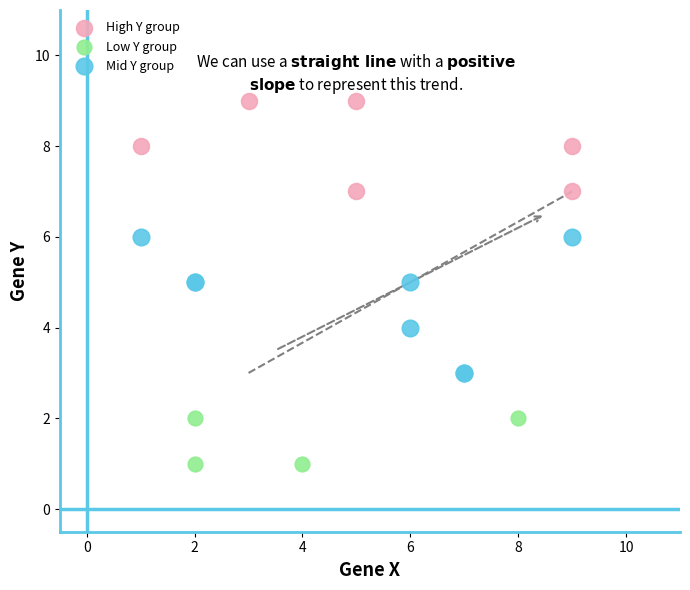

Which series reaches the maximum Y coordinate?

High Y group